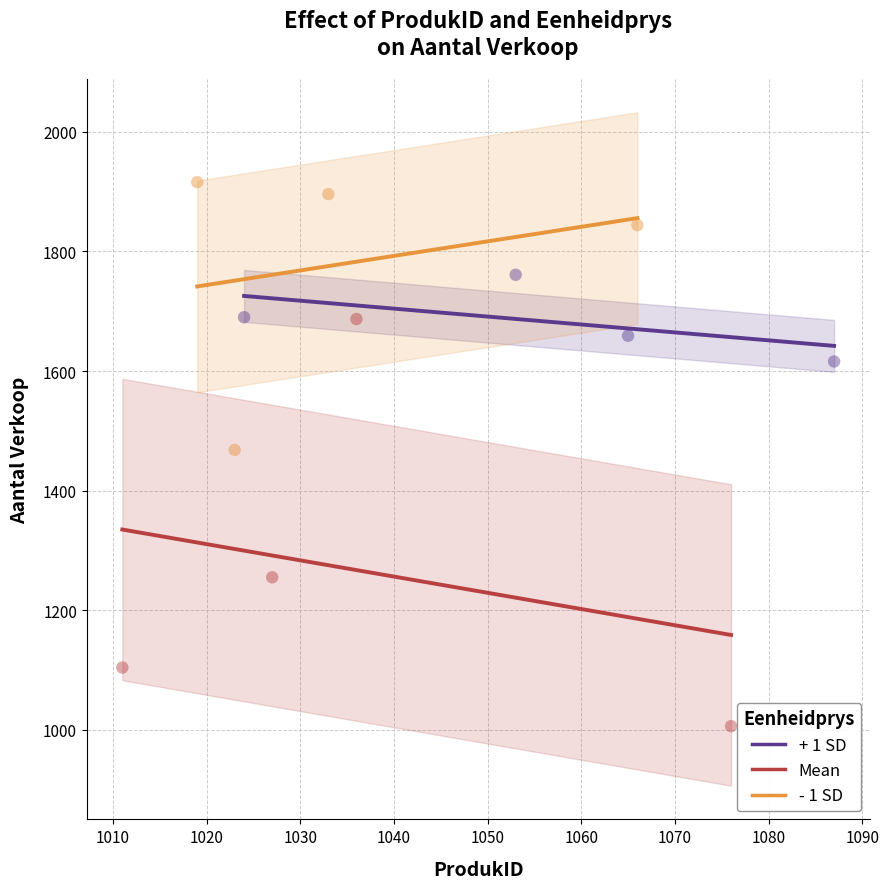

Which series reaches the minimum Y coordinate?

Mean